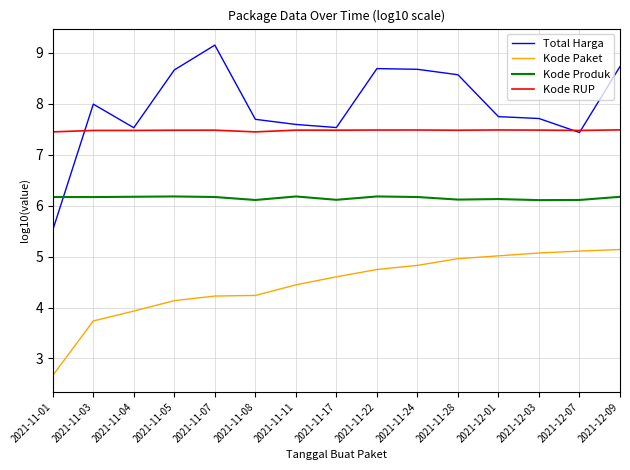

At which category is the sum across all series the highest?

2021-12-09